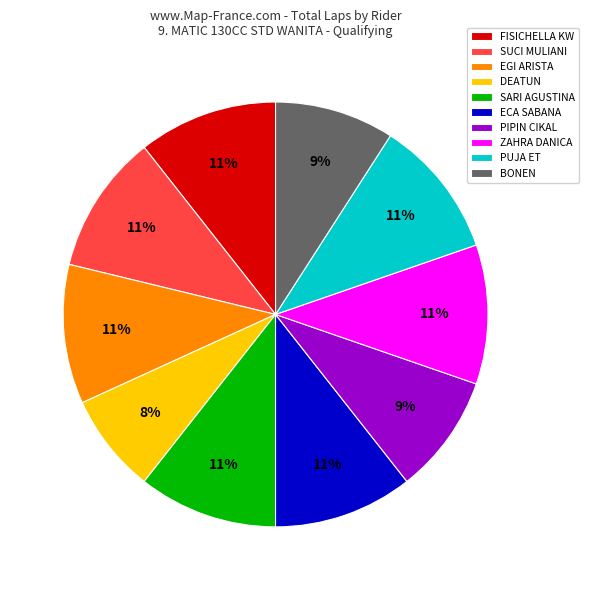

What is the ratio of the value at SARI AGUSTINA to the value at PUJA ET?

1.0